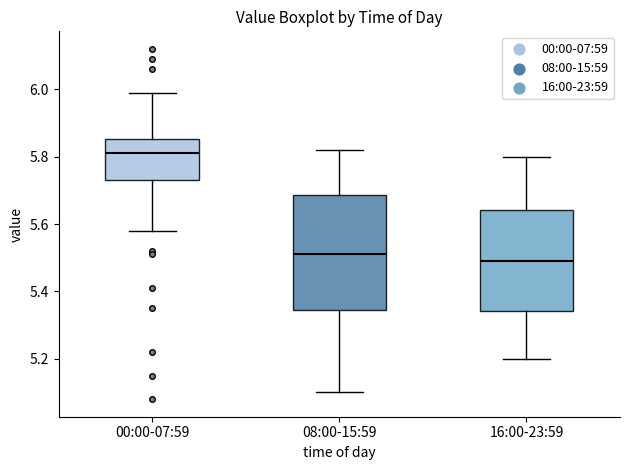

Where does the upper whisker of the box for 00:00-07:59 end on the y-axis? The values are not printed on the chart, so give them approximately, as read against the axis.

6.00